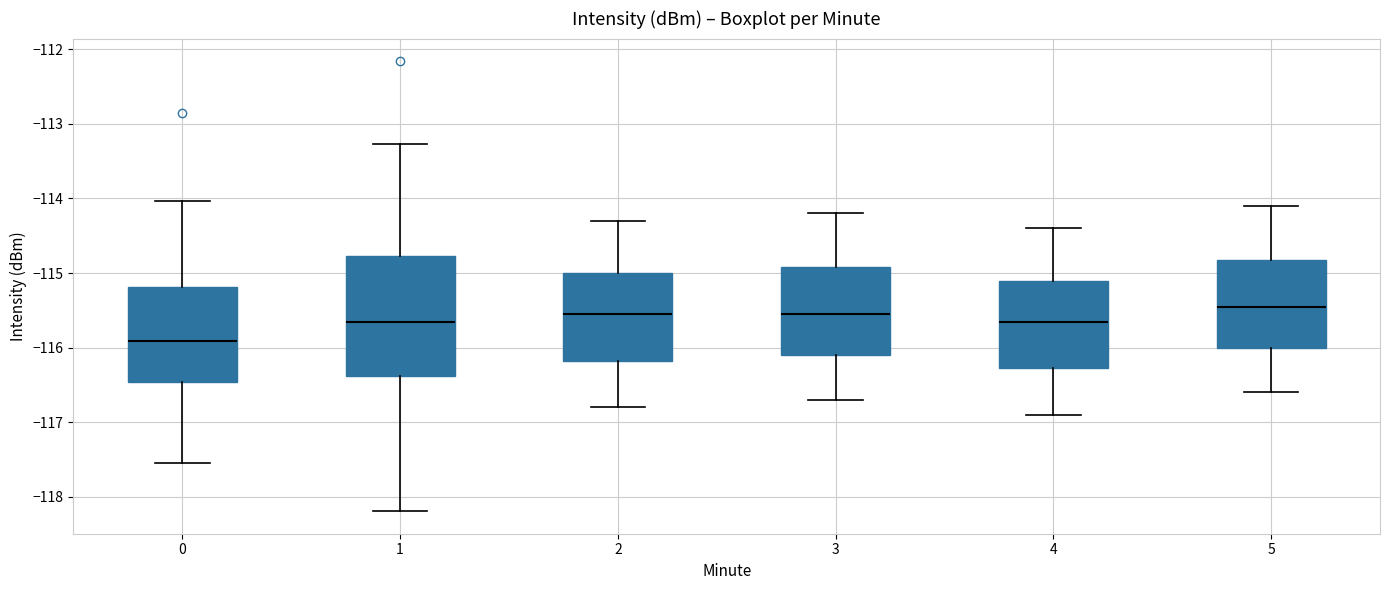

Where is the upper edge of the box at x = 5 on the y-axis? The values are not printed on the chart, so give them approximately, as read against the axis.

-114.8